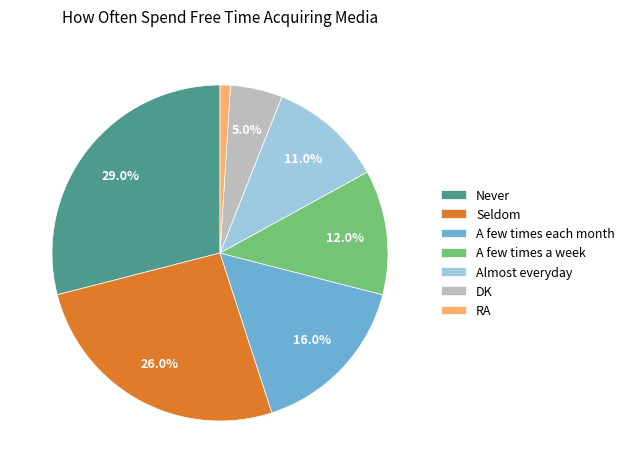

Which category has the smallest portion of the pie?

RA